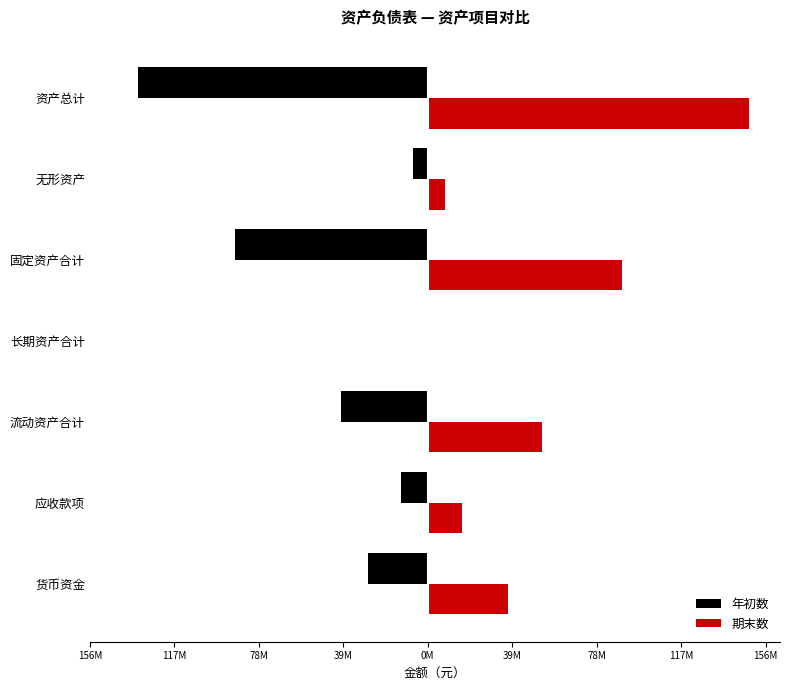

What is the difference between the maximum and minimum values in the 年初数 series?

133216239.5